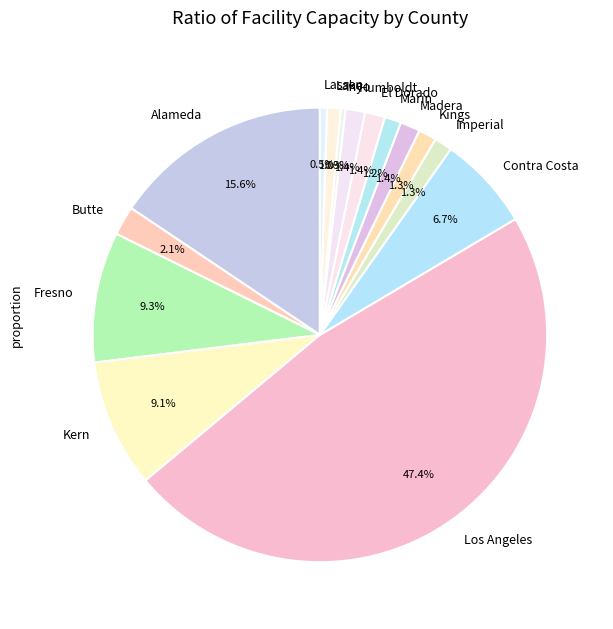

Approximately how many times larger is the value at Los Angeles compared to Fresno?

5.1